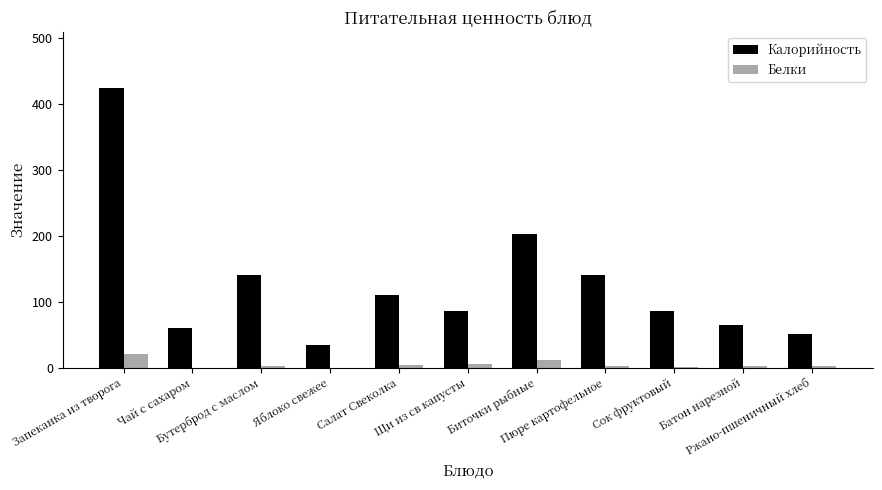

What is the highest value of the Калорийность series?

424.0